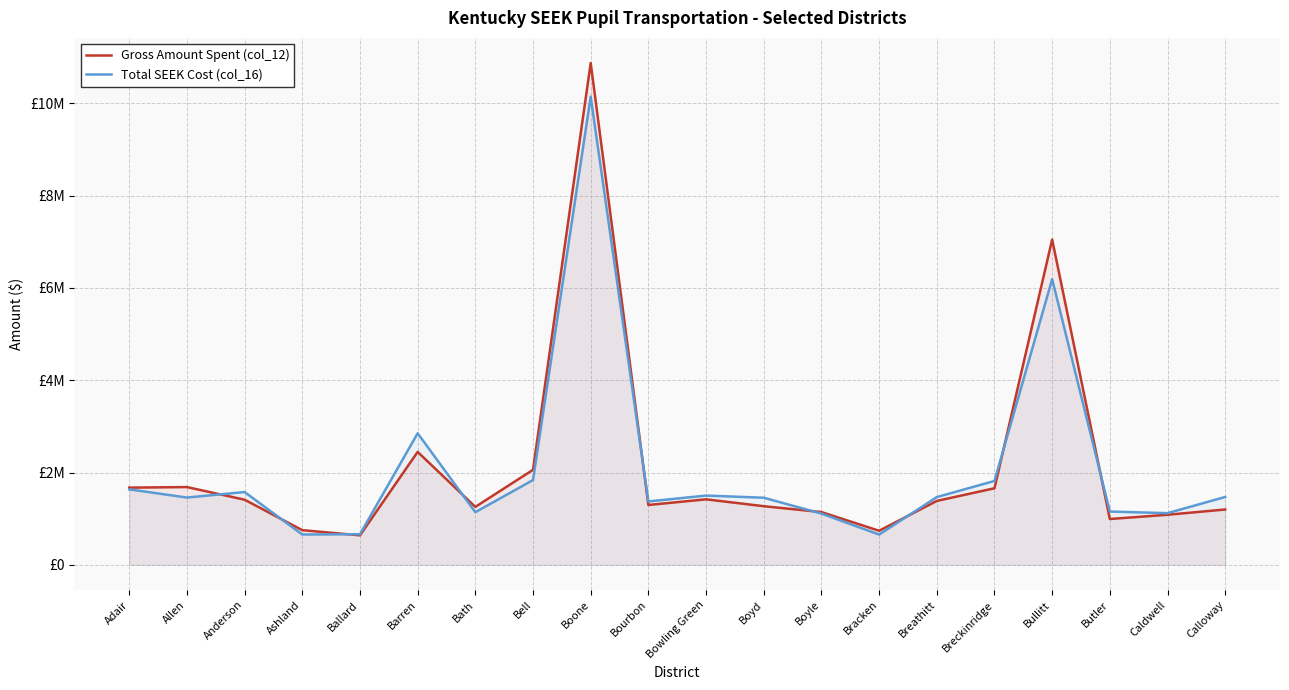

What is the spread (max minus min) of values at Barren?

403192